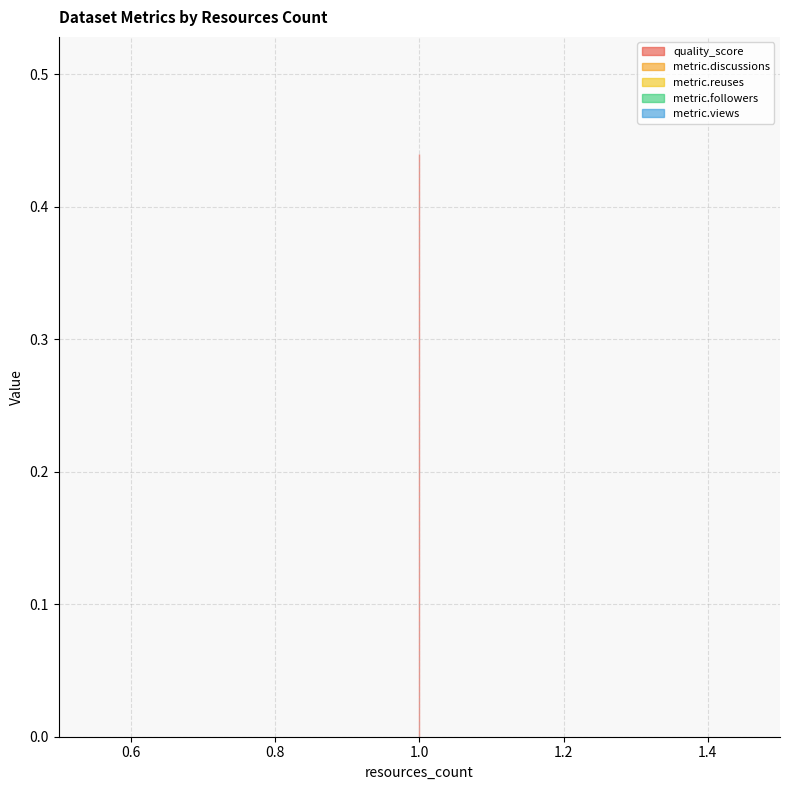

Between 1 and 1, which is larger?

1